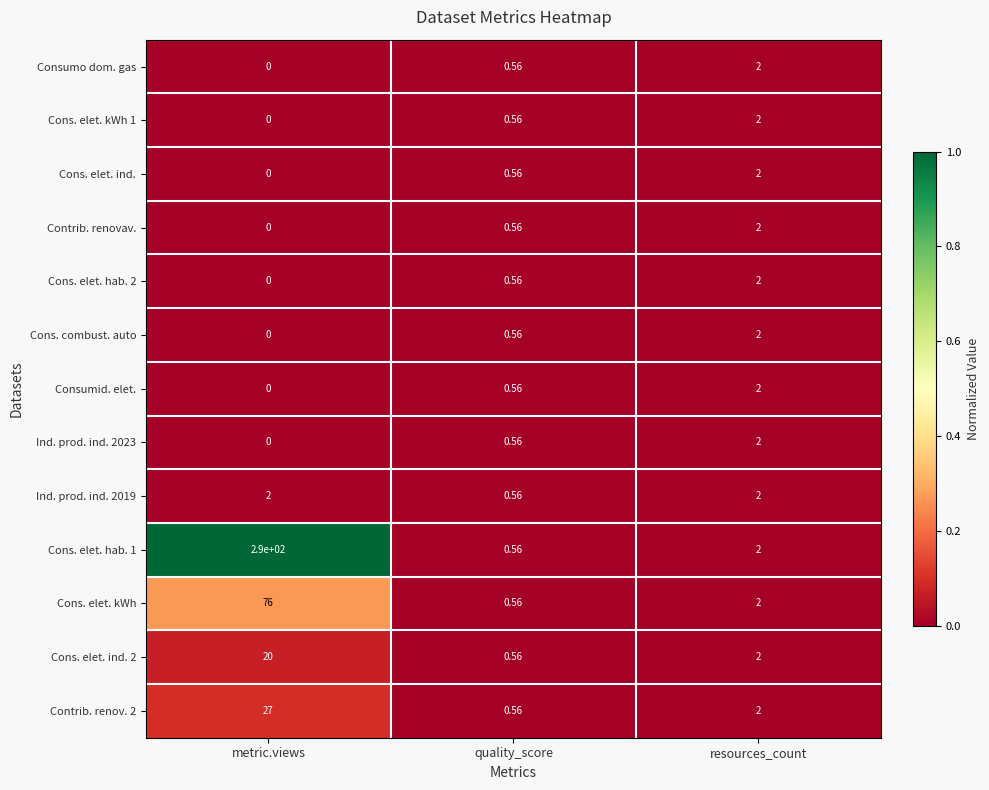

List the labels in order of Cons. elet. hab. 2 value, smallest first.

metric.views, quality_score, resources_count